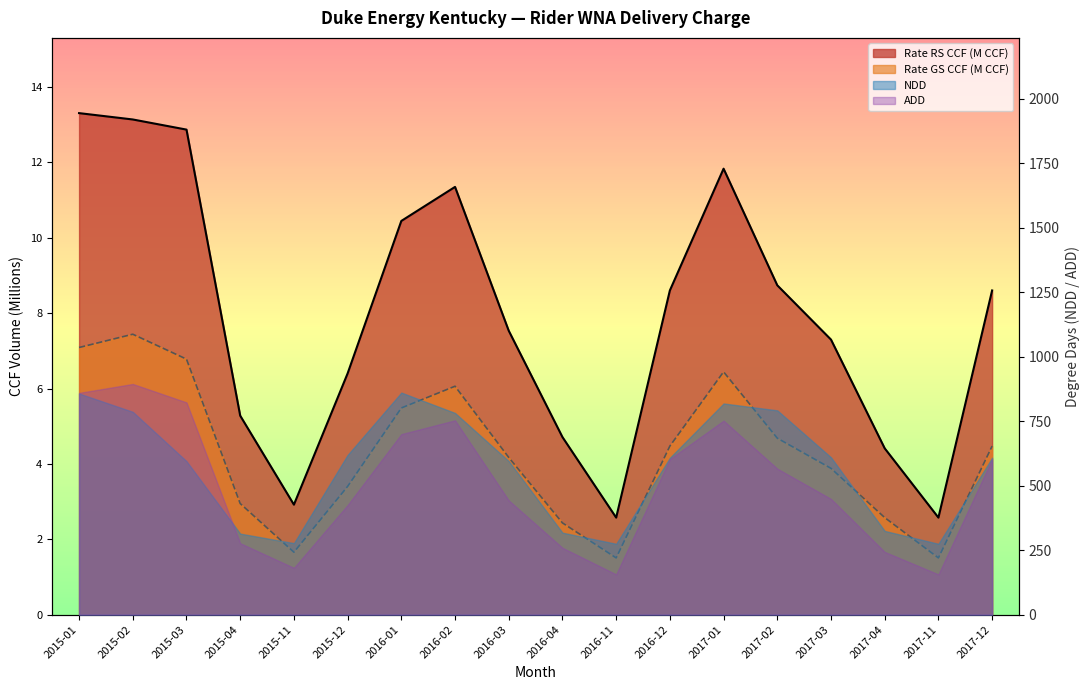

What is the sum of all Rate RS CCF (M) values?

142.6